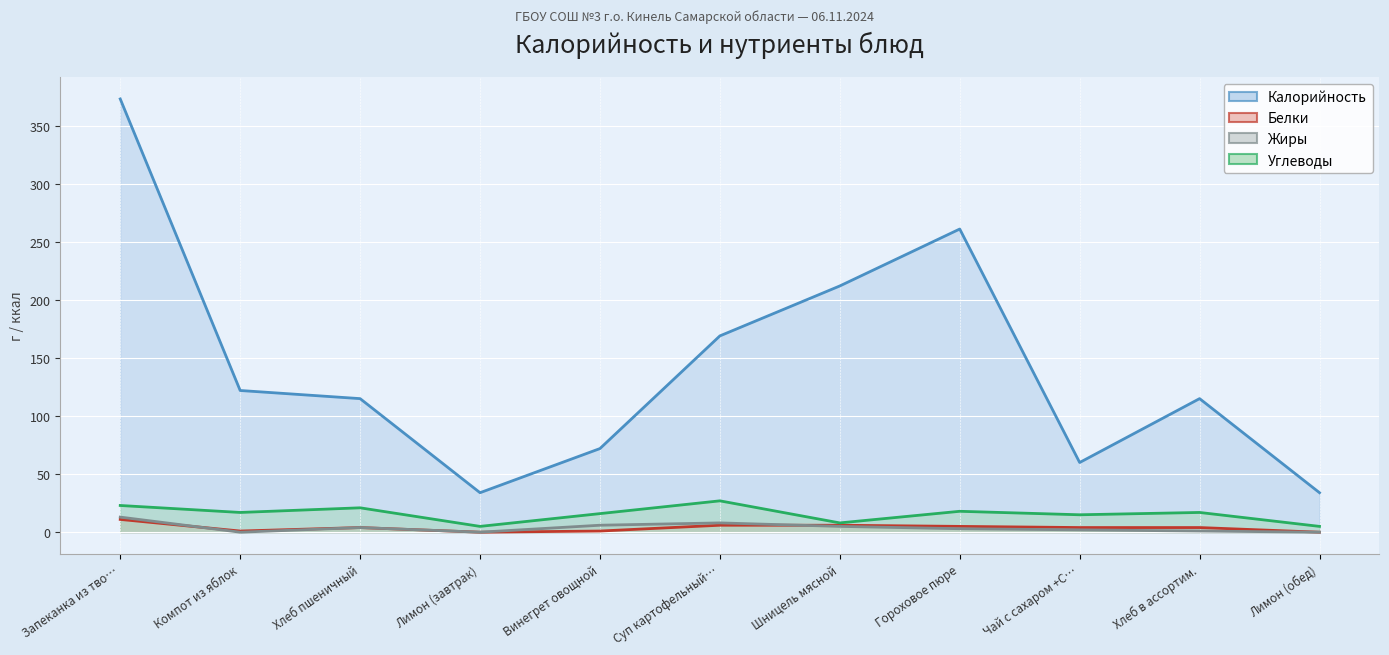

How many data points in Белки are above 4?

4